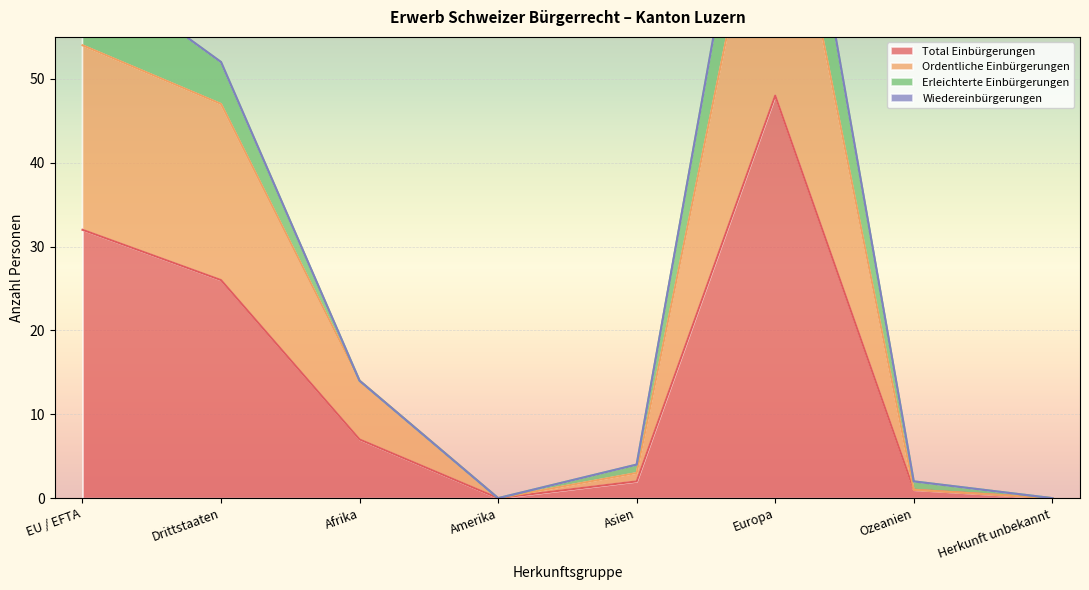

Is the value of Total Einbürgerungen at EU / EFTA greater than the value of Ordentliche Einbürgerungen at Ozeanien?

Yes